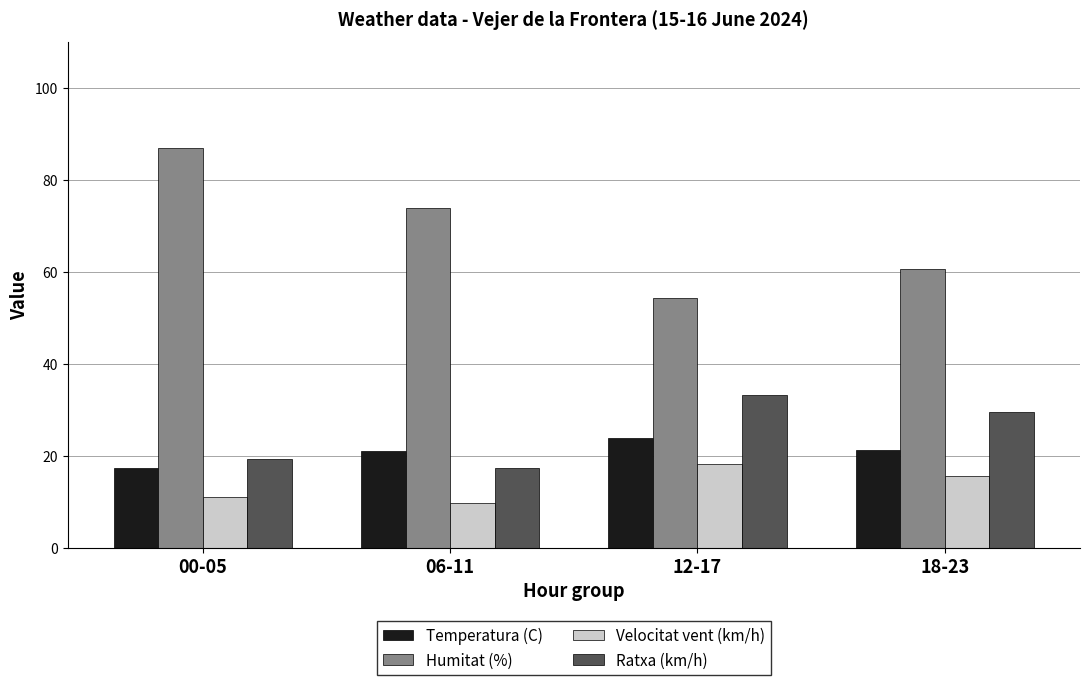

Which series has the largest total across all categories?

Humitat (%)